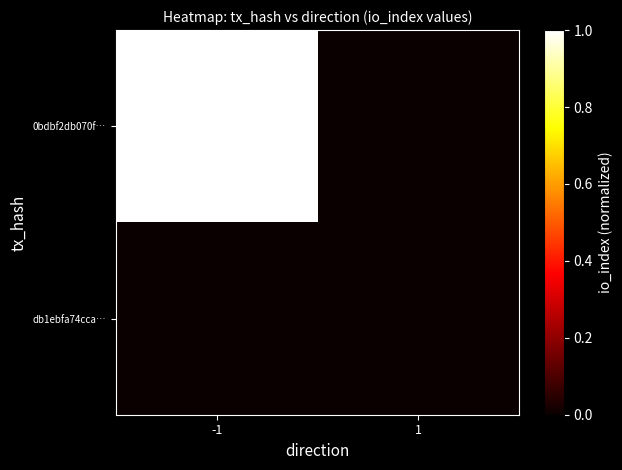

At how many categories does at least one series exceed 0?

1